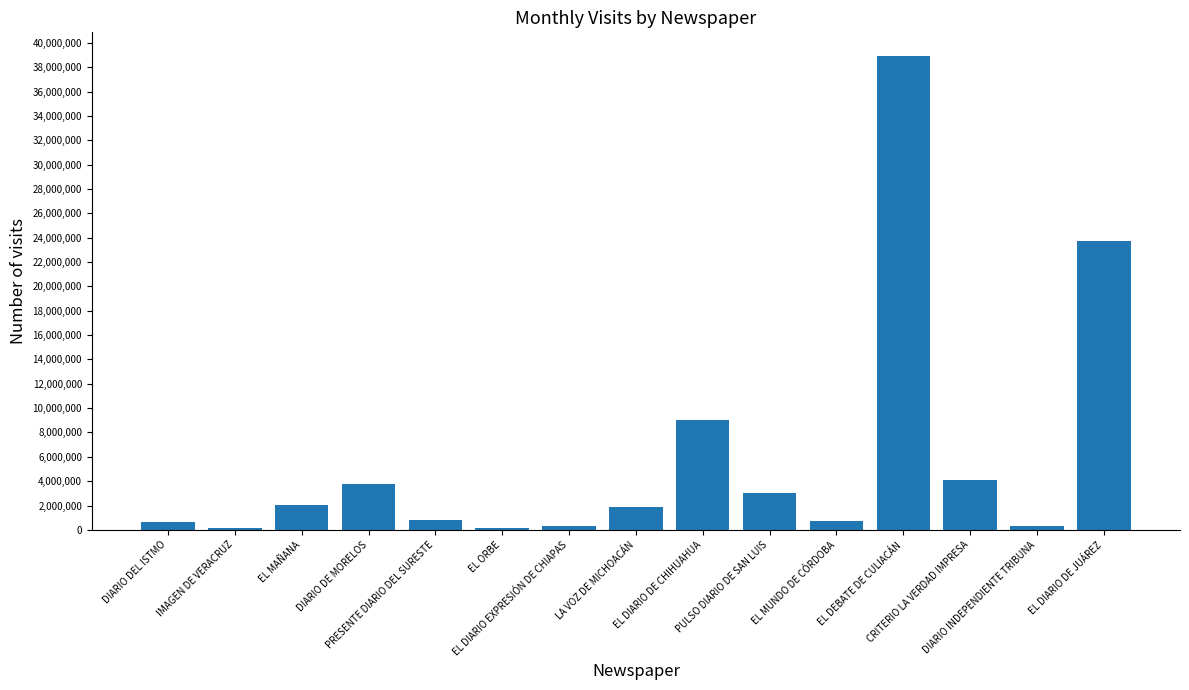

What is the maximum value shown in the chart?

38919214